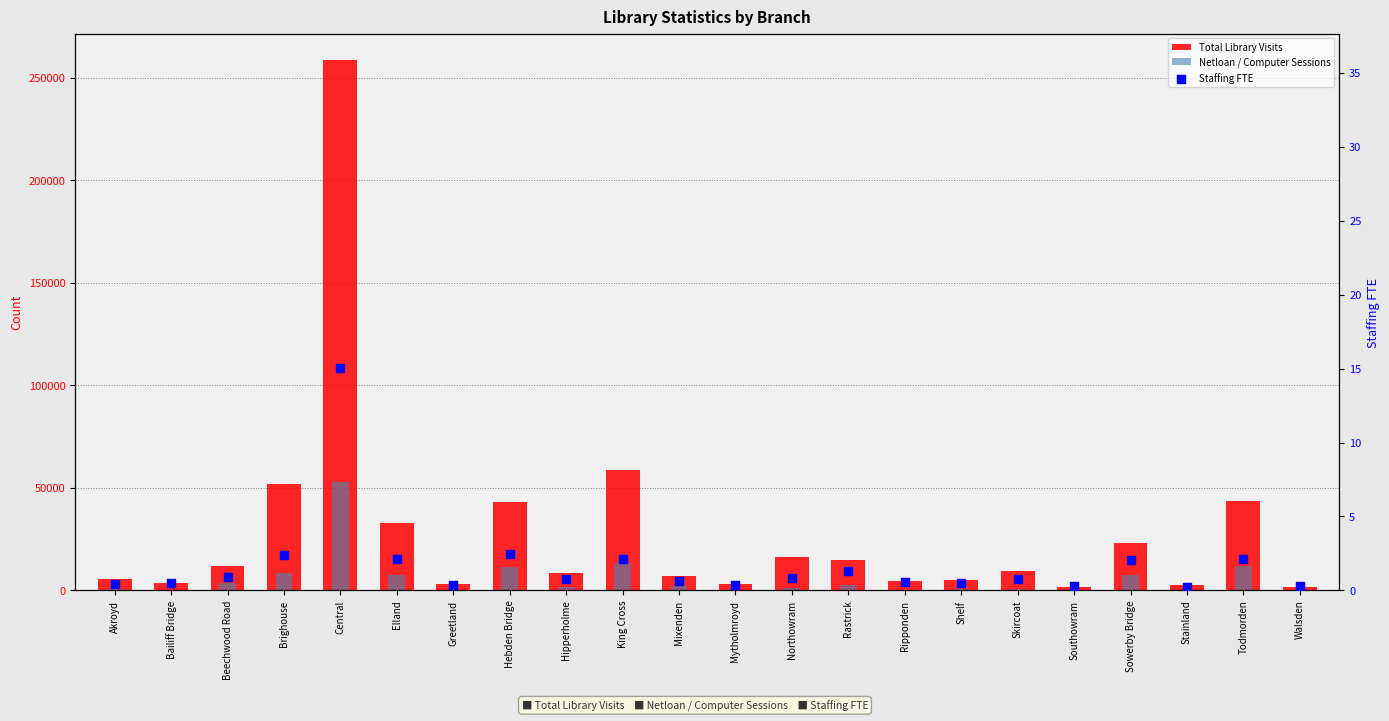

What is the total value across all series at Rastrick?

17371.3